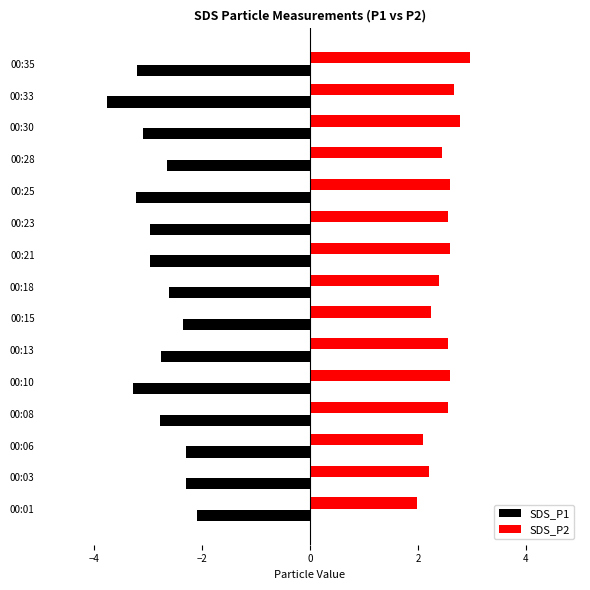

Rank the series at 00:08 from lowest to highest value.

SDS_P1, SDS_P2